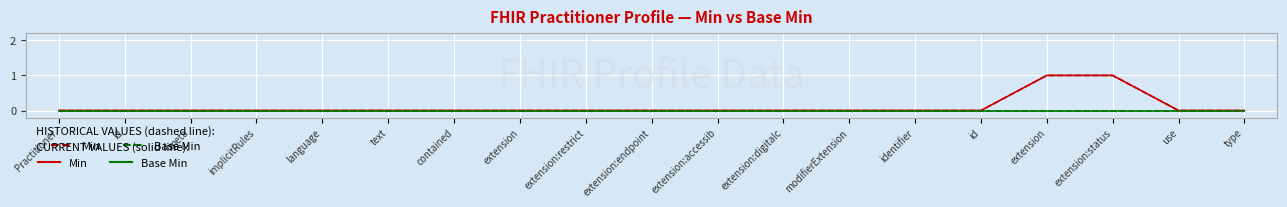

Does the chart have visible grid lines?

Yes